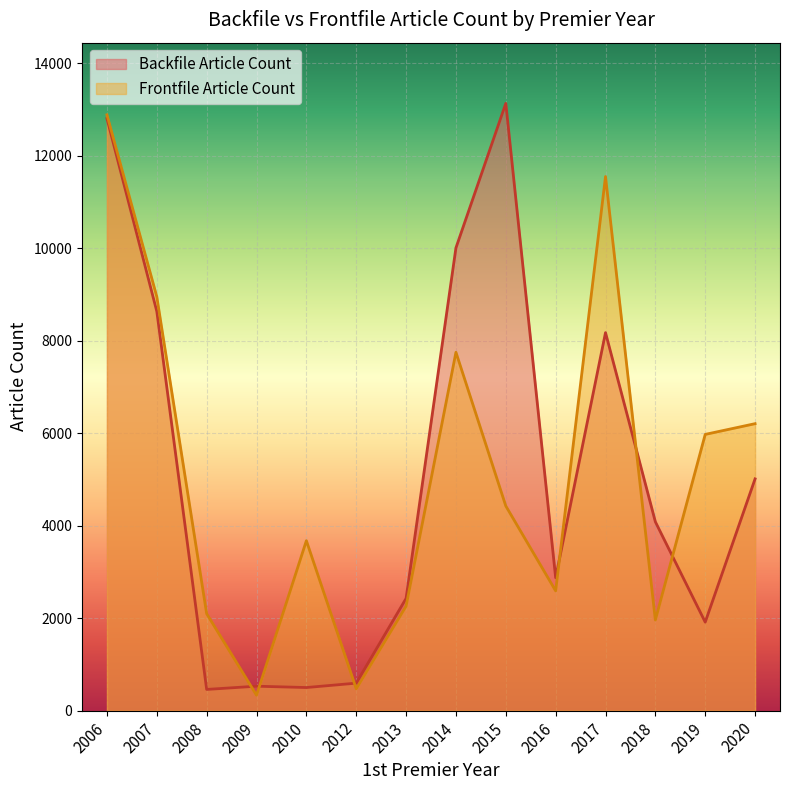

After their last crossing, which series has the higher values: Frontfile Article Count or Backfile Article Count?

Frontfile Article Count